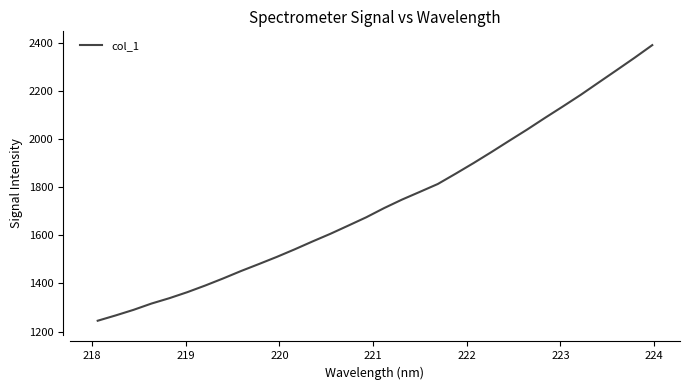

What is the difference between the maximum and minimum values?

1147.0